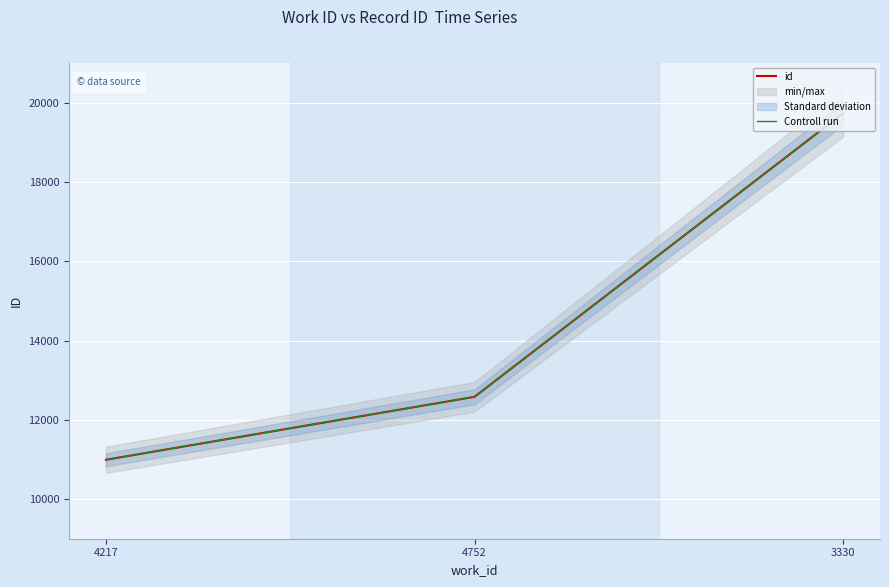

Reading left to right, list all the values displayed in this chart.

id: 4217=10991	4752=12579	3330=19734
Controll run: 4217=10991	4752=12579	3330=19734